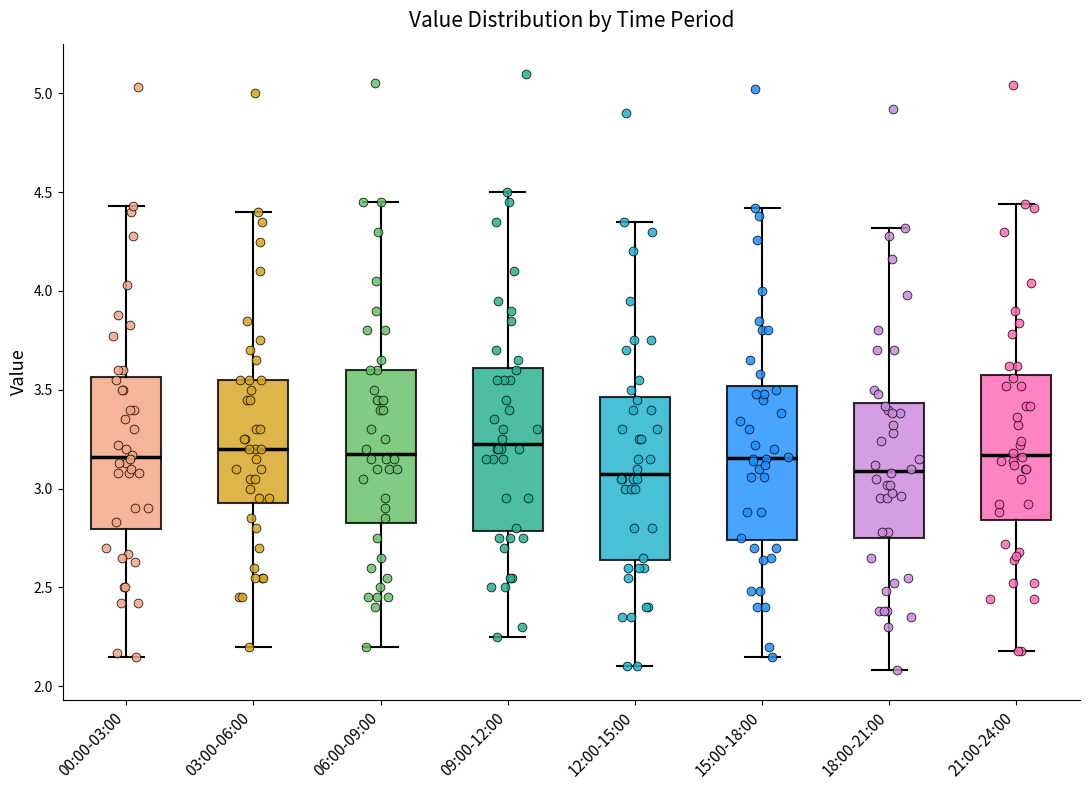

Reading left to right, read every box against the y-axis: the position of its median line, the range the box covers, and the ends of its whiskers. The values are not printed on the chart, so give them approximately, as read against the axis.

00:00-03:00: median 3.15, box 2.80 to 3.55, whiskers 2.15 to 4.45
03:00-06:00: median 3.20, box 2.95 to 3.55, whiskers 2.20 to 4.40
06:00-09:00: median 3.20, box 2.85 to 3.60, whiskers 2.20 to 4.45
09:00-12:00: median 3.25, box 2.80 to 3.60, whiskers 2.25 to 4.50
12:00-15:00: median 3.10, box 2.65 to 3.45, whiskers 2.10 to 4.35
15:00-18:00: median 3.15, box 2.75 to 3.50, whiskers 2.15 to 4.40
18:00-21:00: median 3.10, box 2.75 to 3.45, whiskers 2.10 to 4.30
21:00-24:00: median 3.15, box 2.85 to 3.60, whiskers 2.20 to 4.45